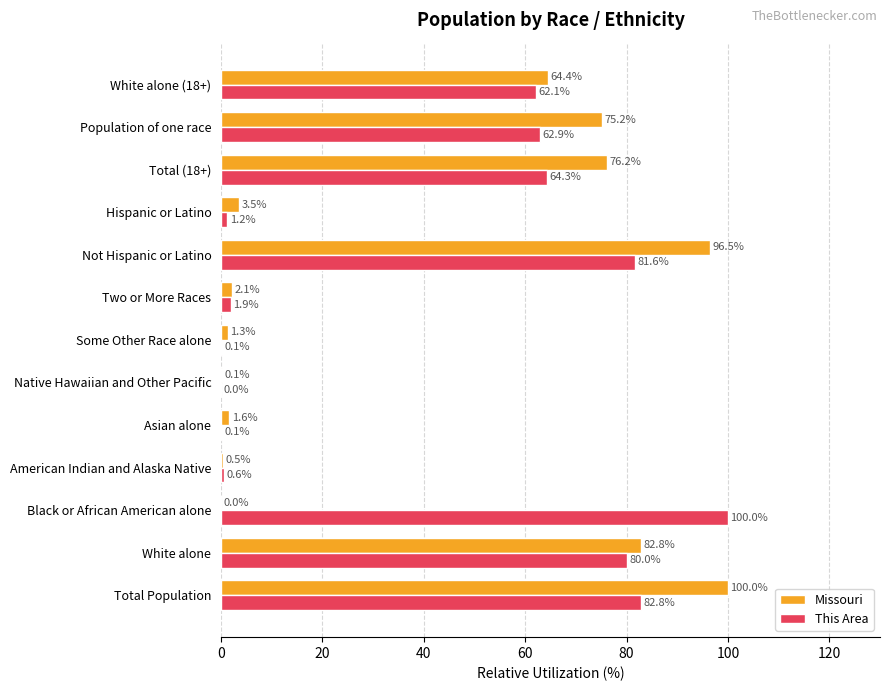

What is the total value across all series at White alone?

162.8